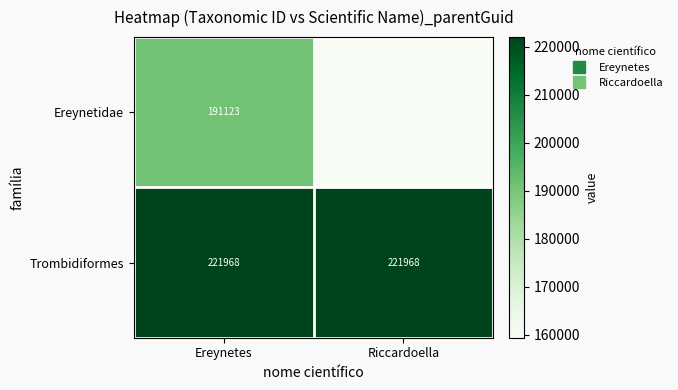

Count the number of categories in the chart.

2